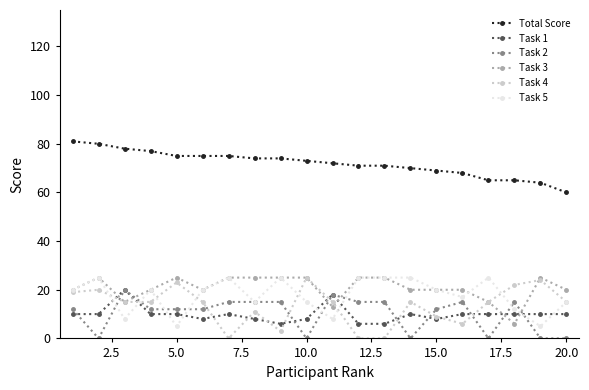

What is the maximum value shown in the chart?

81